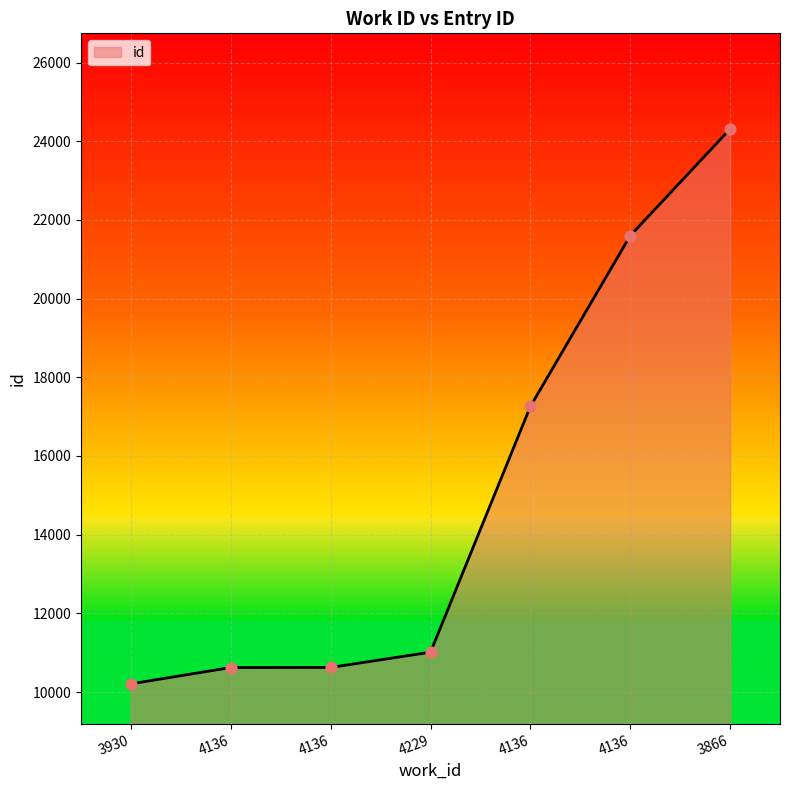

What is the change in value from 4136 to 4229?

+390